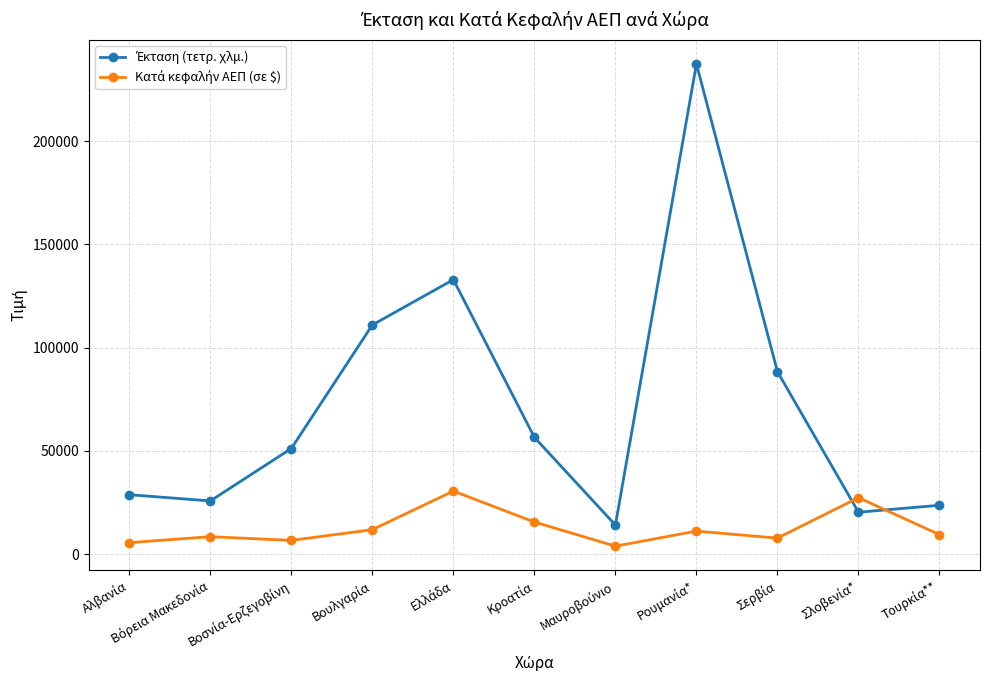

Count the number of data series in this chart.

2